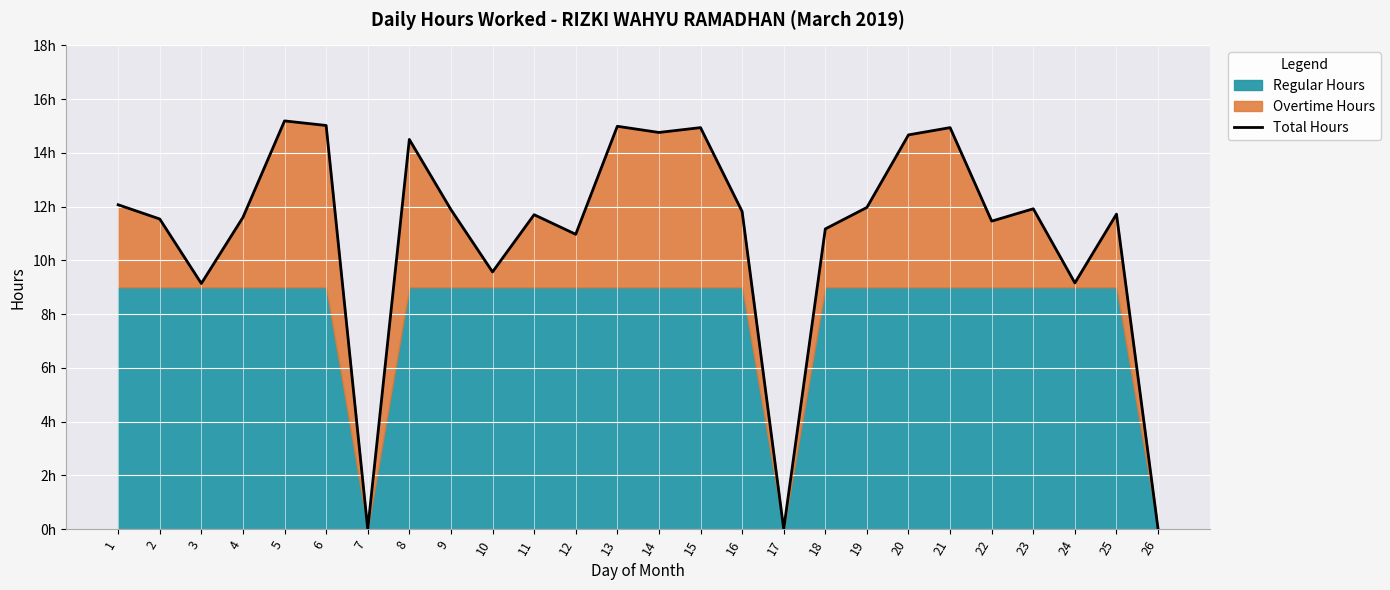

Rank the categories by value from lowest to highest.

7, 17, 26, 3, 24, 10, 12, 18, 22, 2, 4, 11, 25, 16, 9, 23, 19, 1, 8, 20, 14, 15, 21, 13, 6, 5